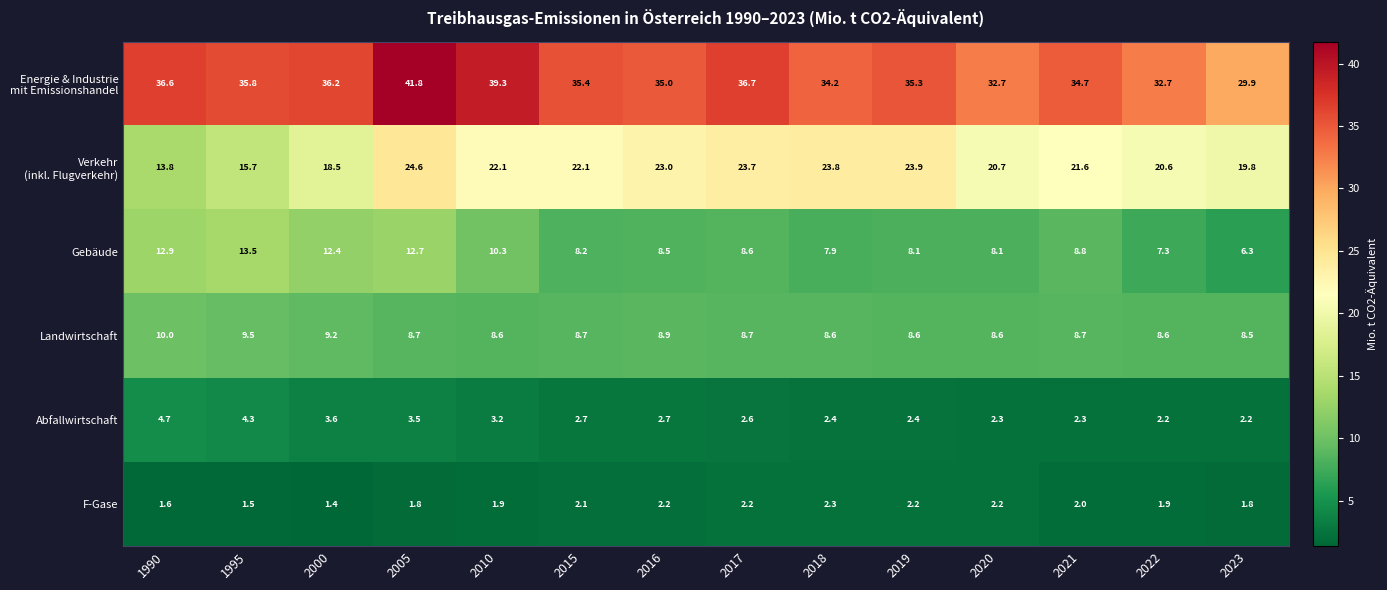

Where is F-Gase nearest to the value 1?

2000